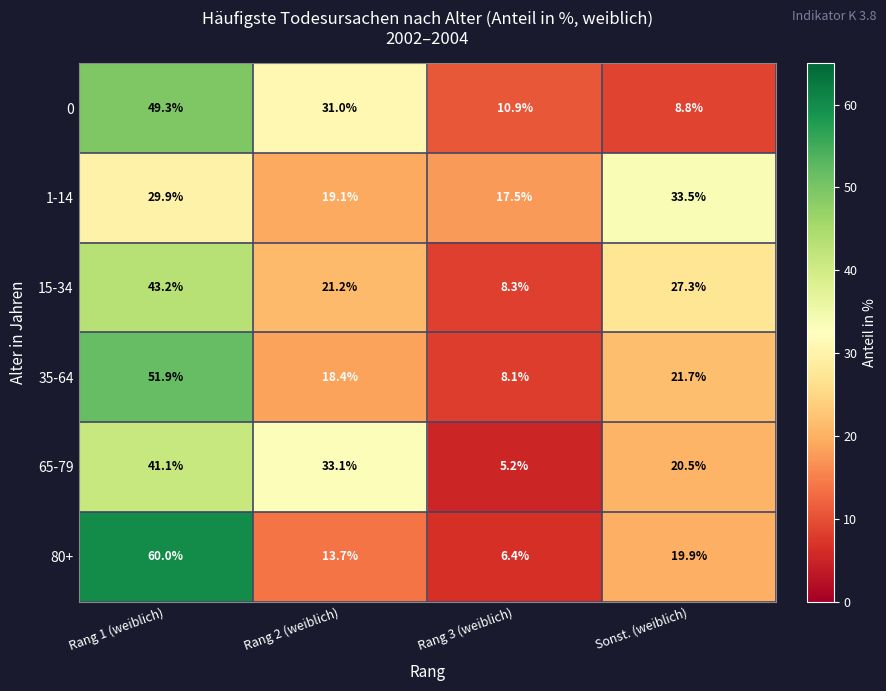

What is the minimum value for 35-64?

8.1